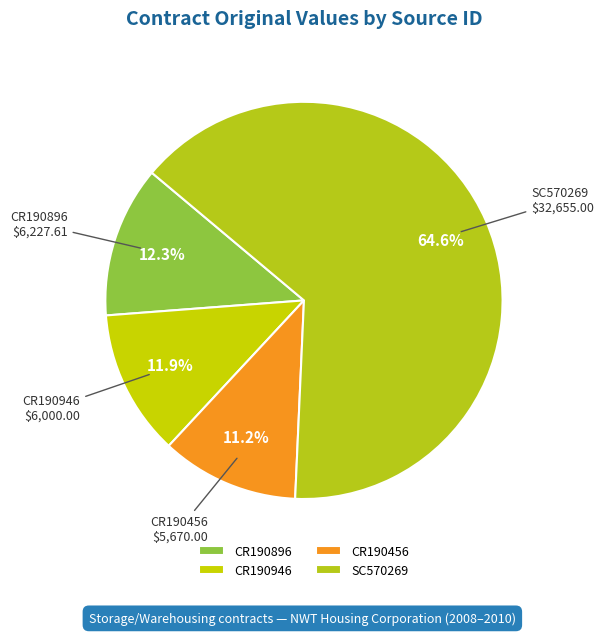

Which category accounts for the majority?

SC570269